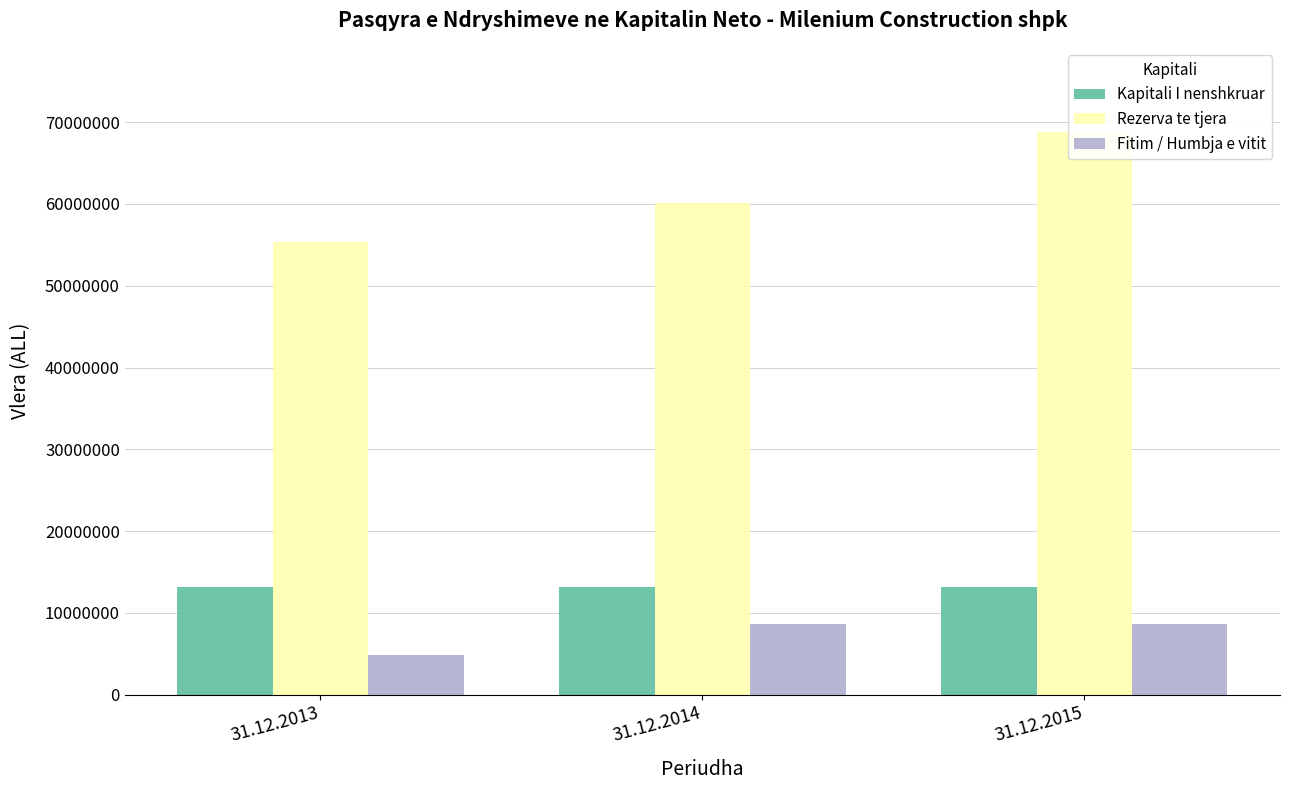

What is the minimum value shown in the chart?

4795770.0